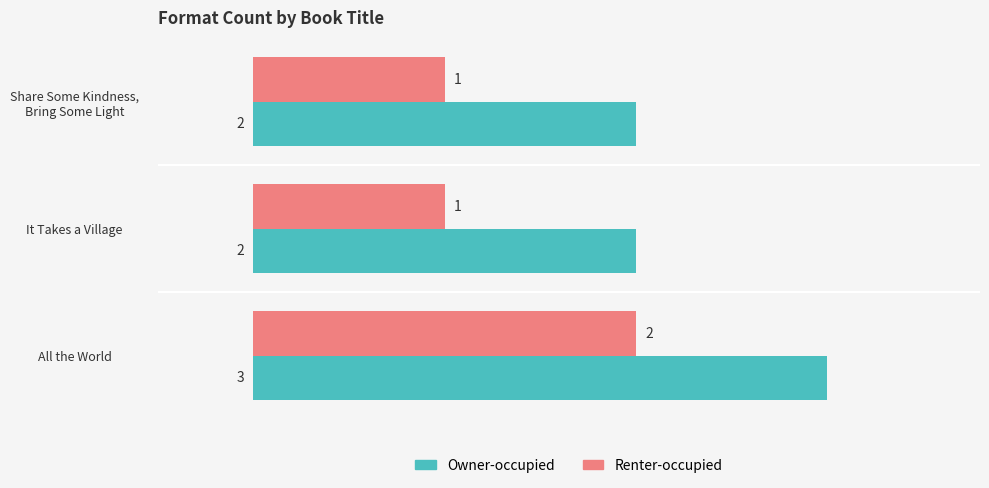

What is the total value across all series at It Takes a Village?

3